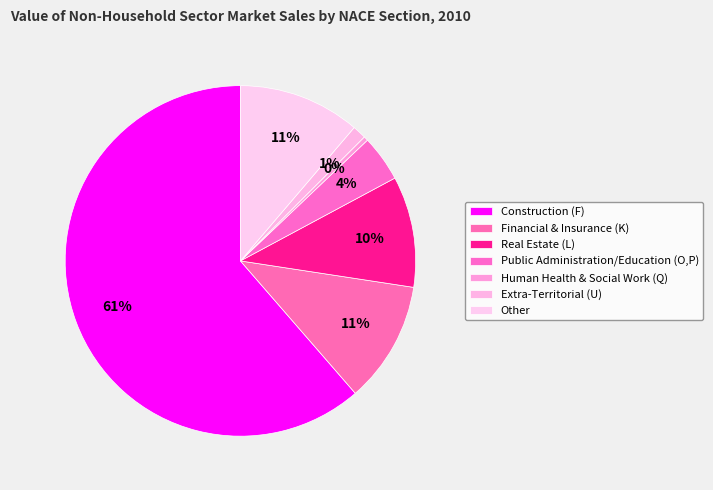

Which slice is the largest?

Construction (F)